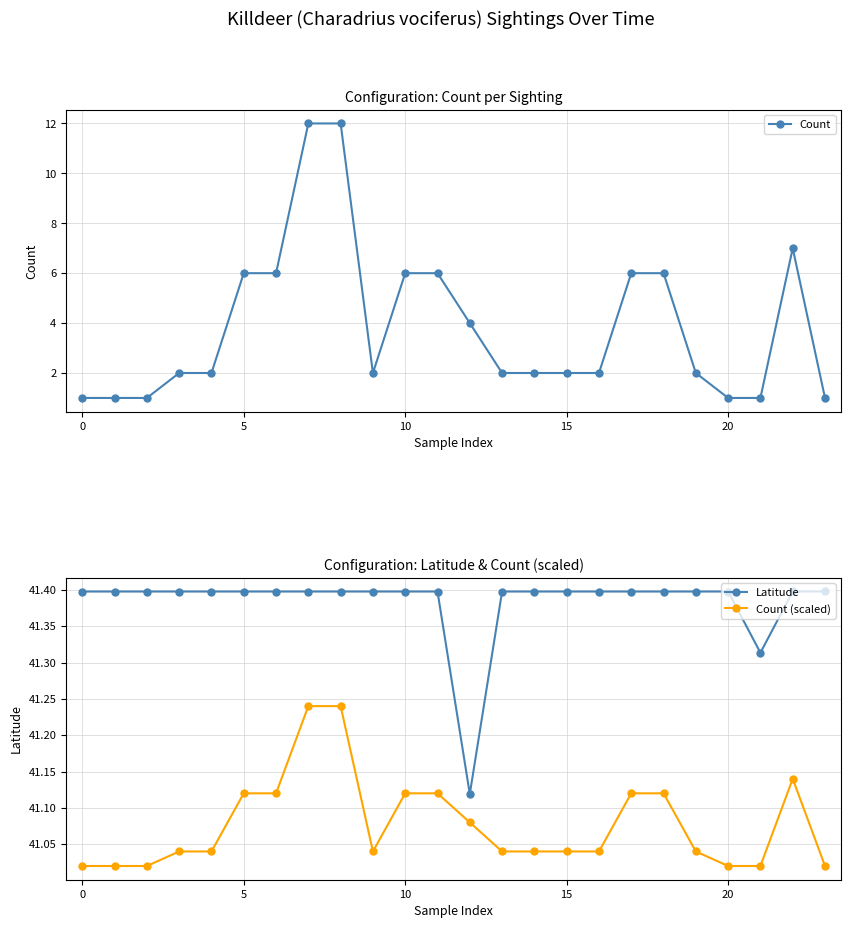

Where is Latitude nearest to the value 41?

12